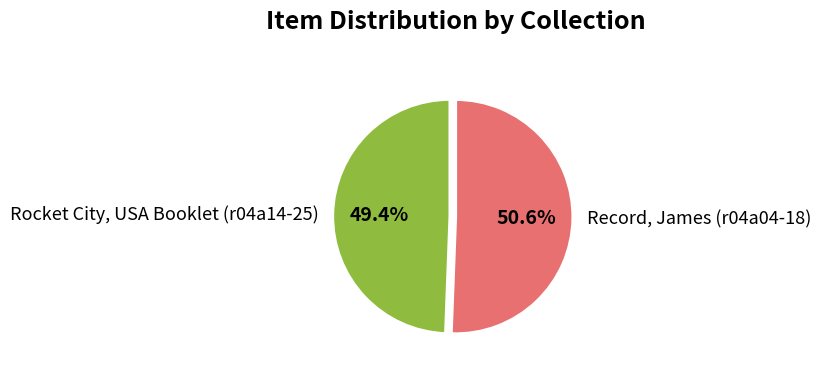

What is the ratio of the value at Record, James (r04a04-18) to the value at Rocket City, USA Booklet (r04a14-25)?

1.0